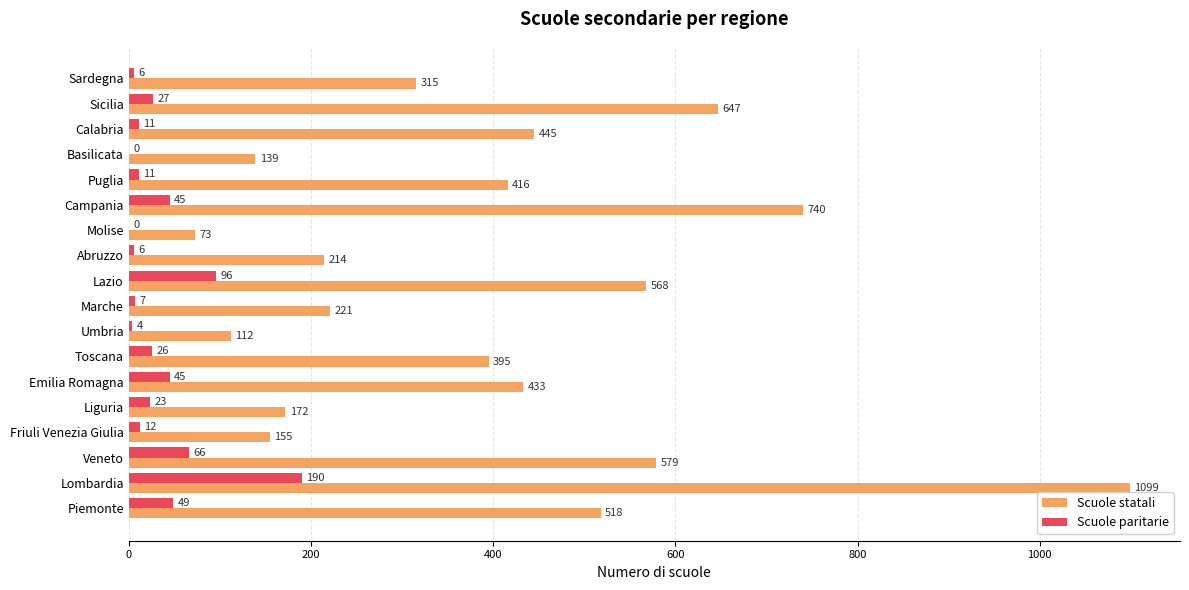

Where is Scuole paritarie nearest to the value 95?

Lazio